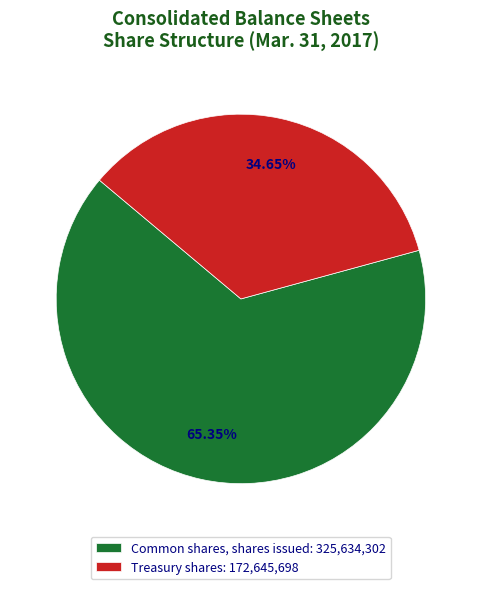

The Common shares, shares issued slice represents 58% of the pie. True or false?

False